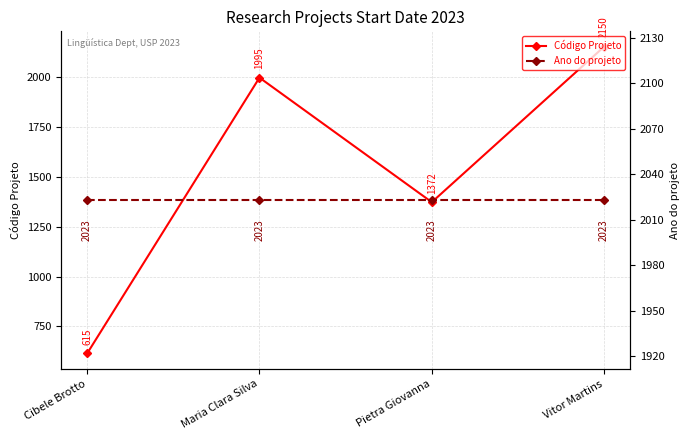

Does the chart display data point markers on the line(s)?

Yes